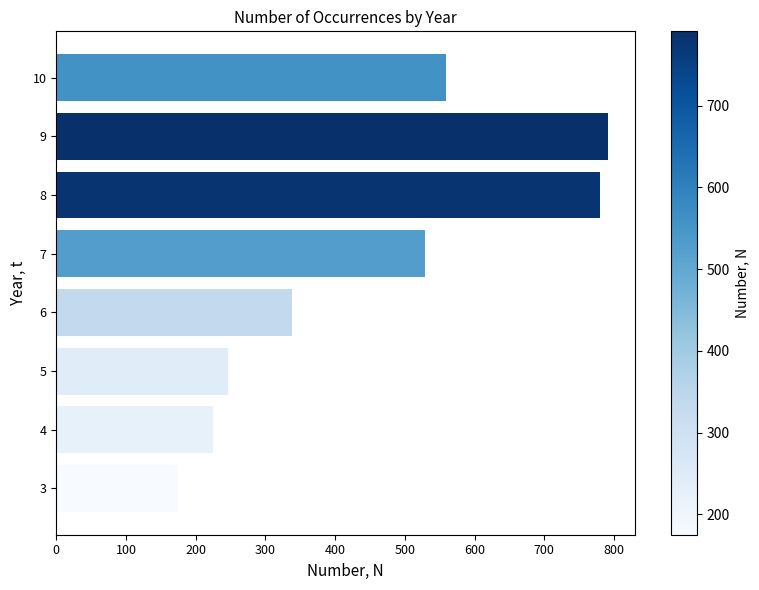

List the labels in order of value, smallest first.

3, 4, 5, 6, 7, 10, 8, 9